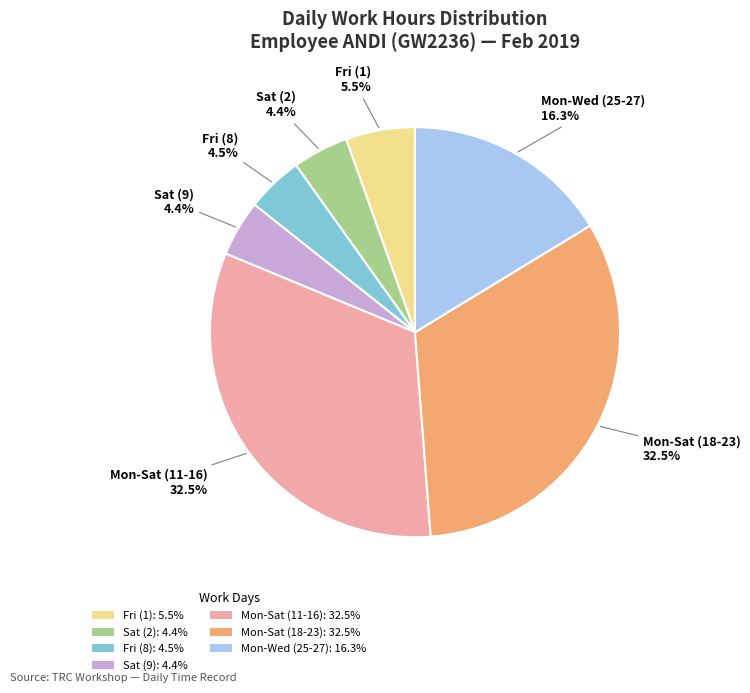

Which has a higher value, Fri (1): 5.5% or Fri (8): 4.5%?

Fri (1): 5.5%